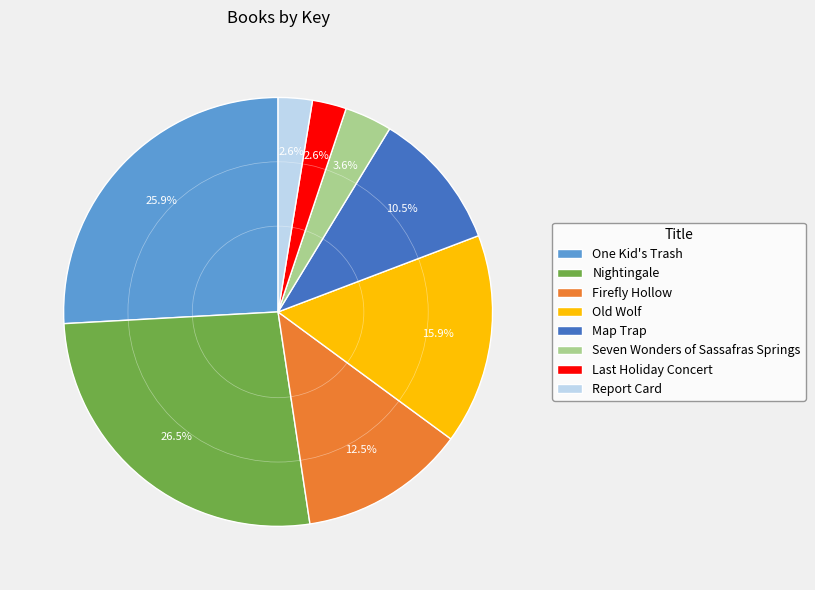

To the nearest percent, what is the difference between the largest and smallest slice percentages?

24%